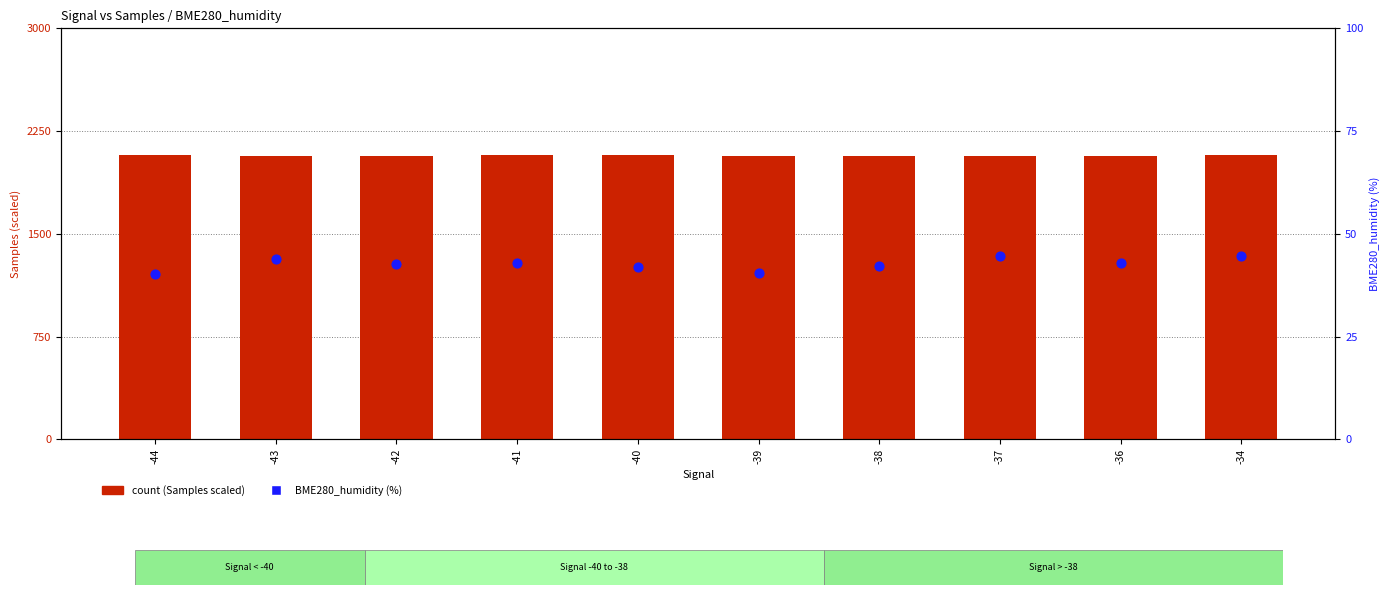

Which series has the largest total across all categories?

count